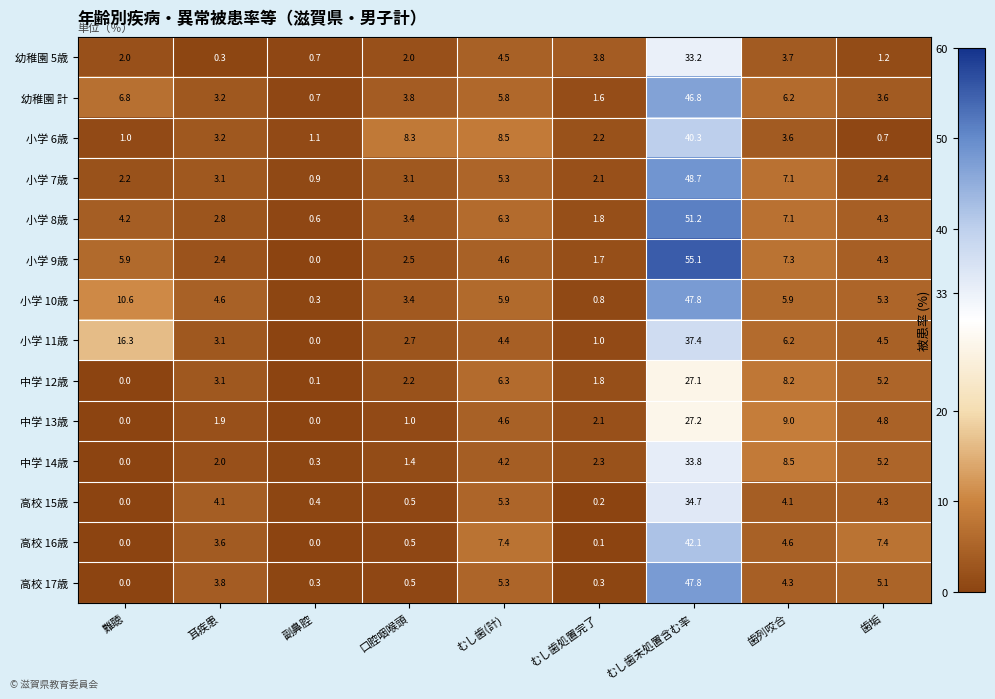

Which series has the widest spread of values?

小学 9歳